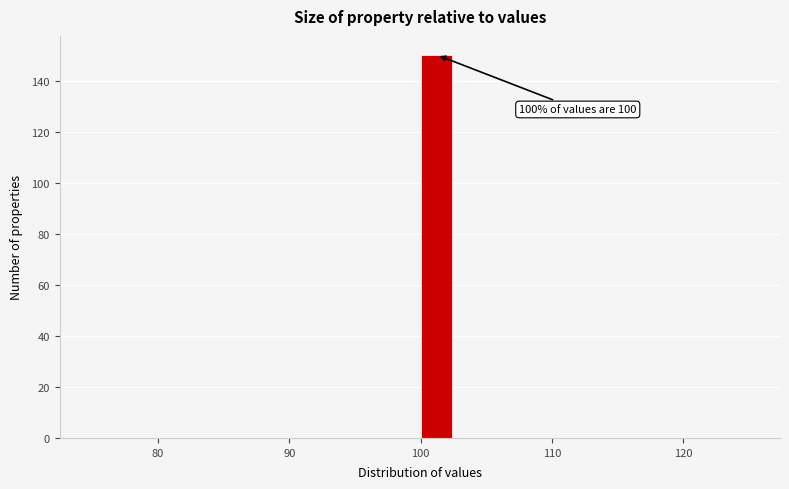

Around what value on the x-axis is the tallest bar? Give the approximate position of its centre, as read against the axis.

101